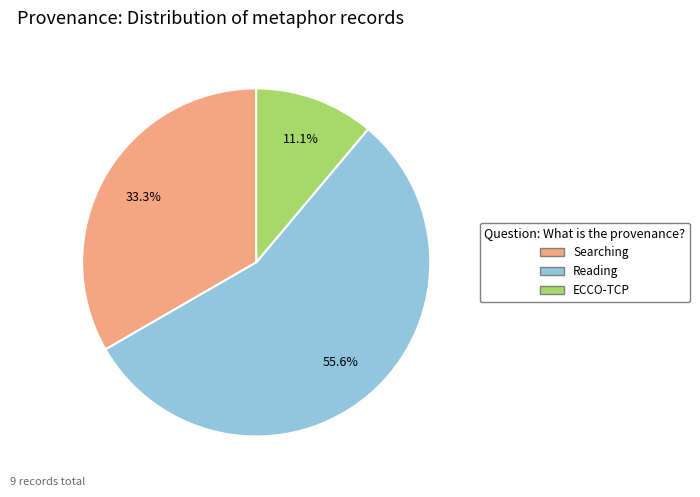

Is there any slice that represents more than half of the pie?

Yes